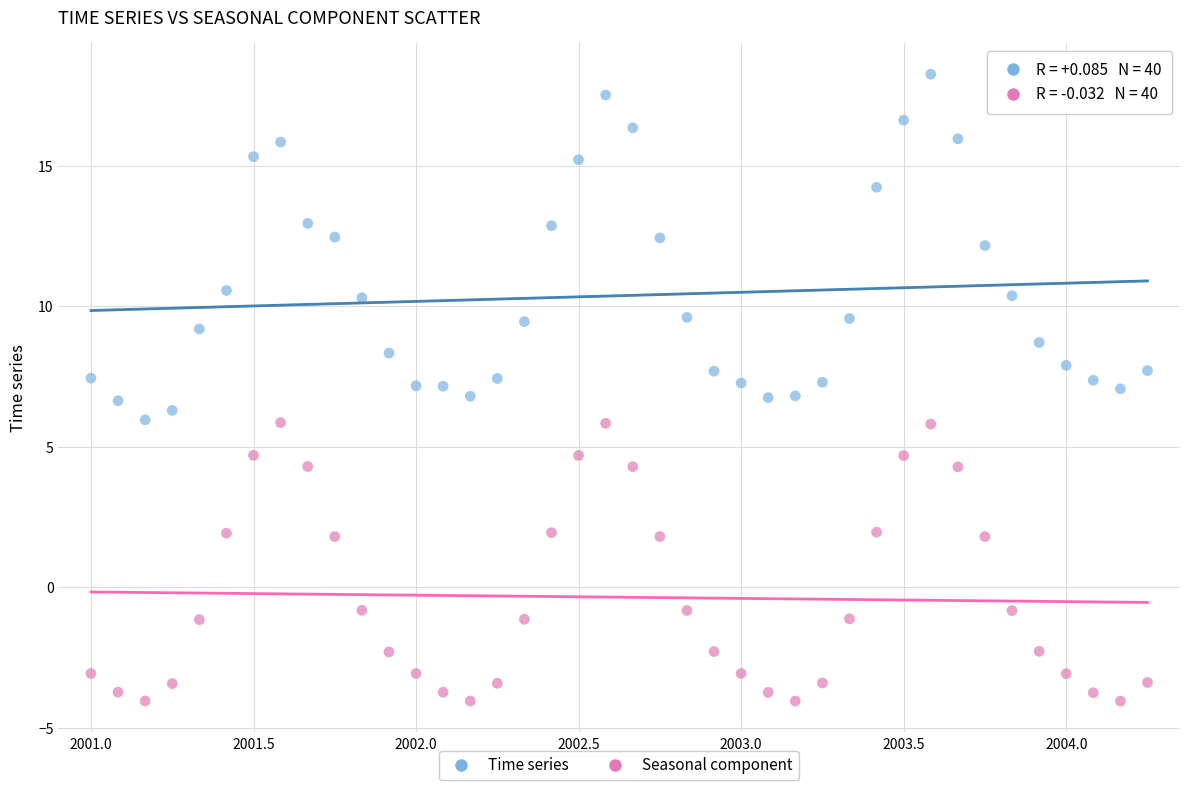

What is the X range (max minus min) for the scatter plot?

3.2